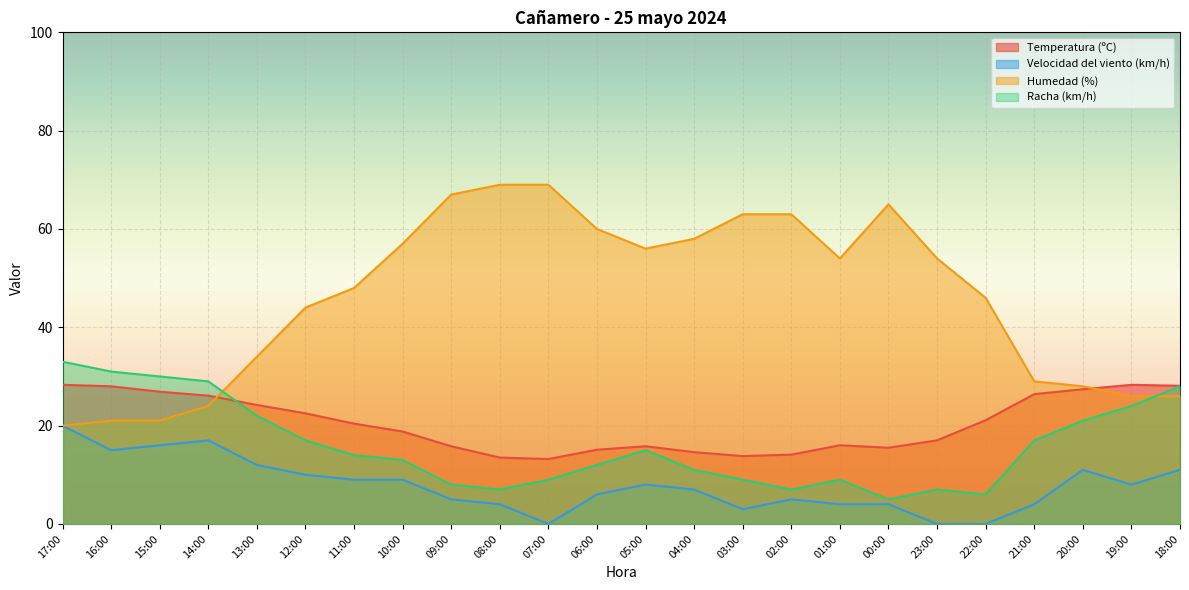

What is the lowest value of the Racha (km/h) series?

5.0